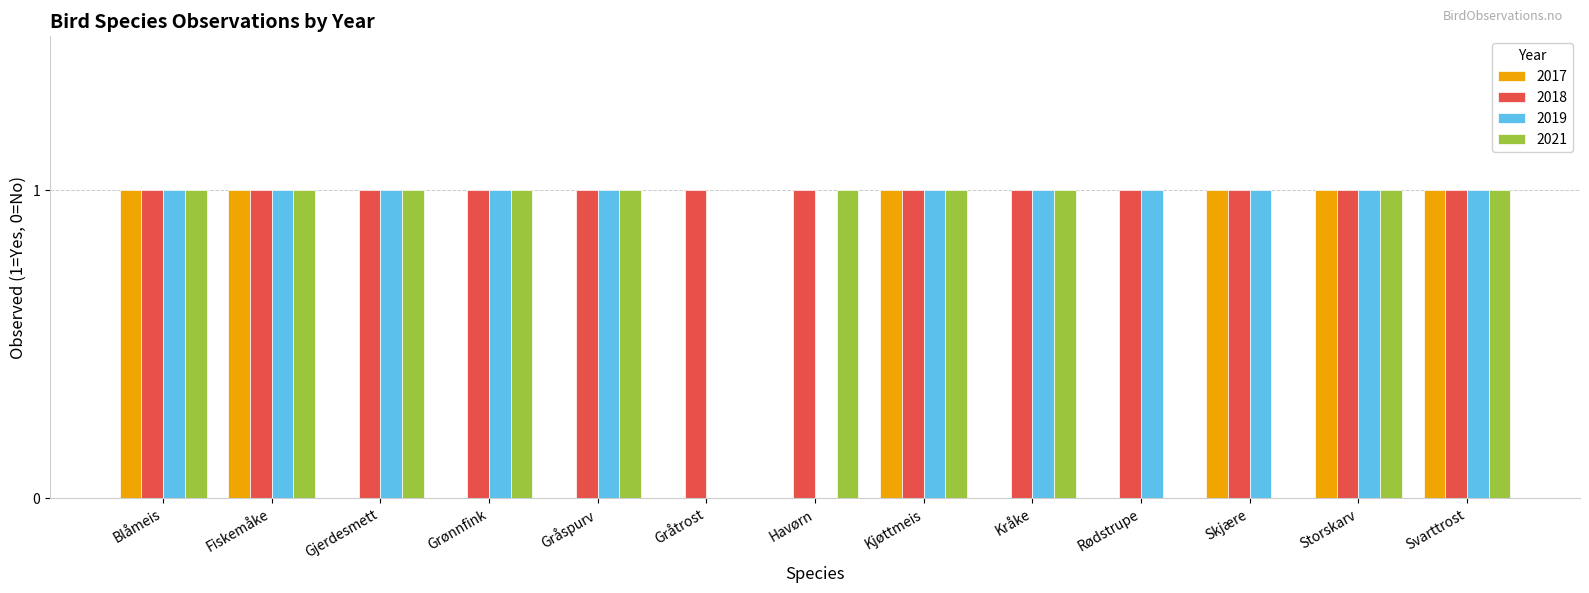

What is the maximum value for 2021?

1